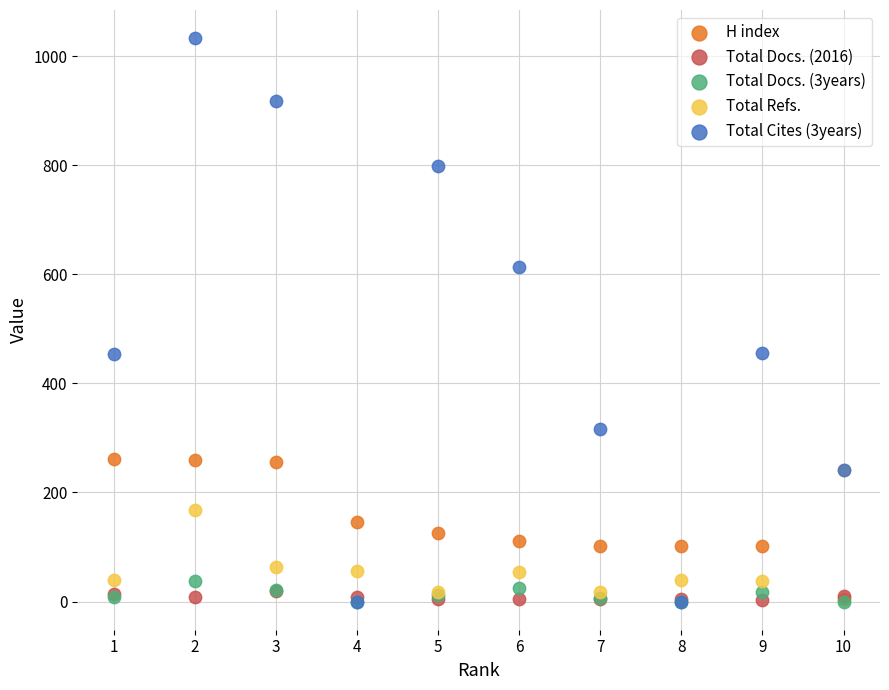

Which series has the widest spread of Y values?

Total Cites (3years)